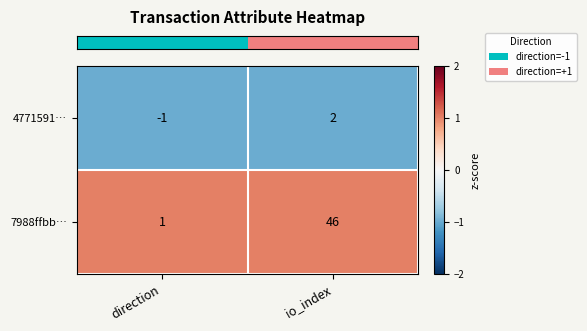

Which series has the largest total across all categories?

7988ffbb…